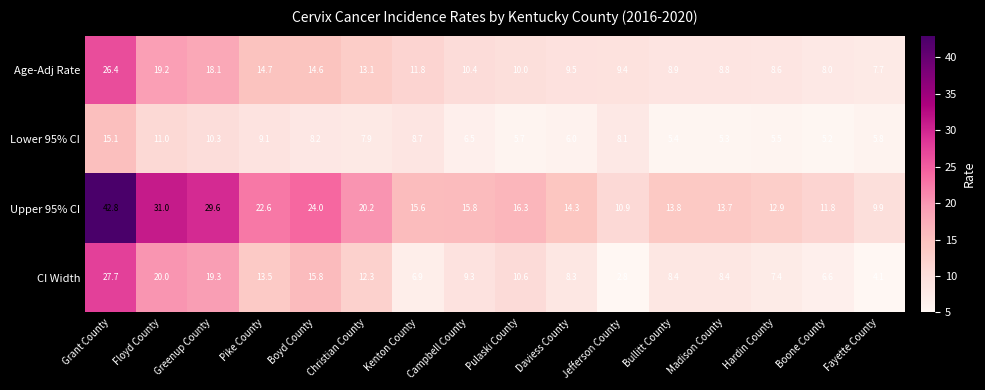

Count the number of categories in the chart.

16